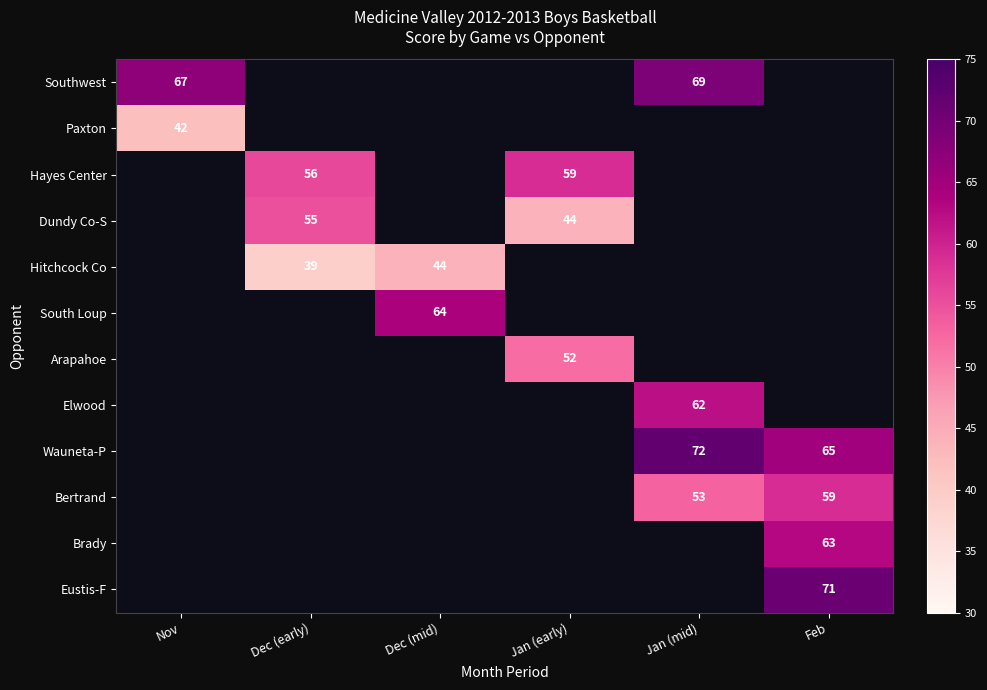

Count the number of data series in this chart.

12